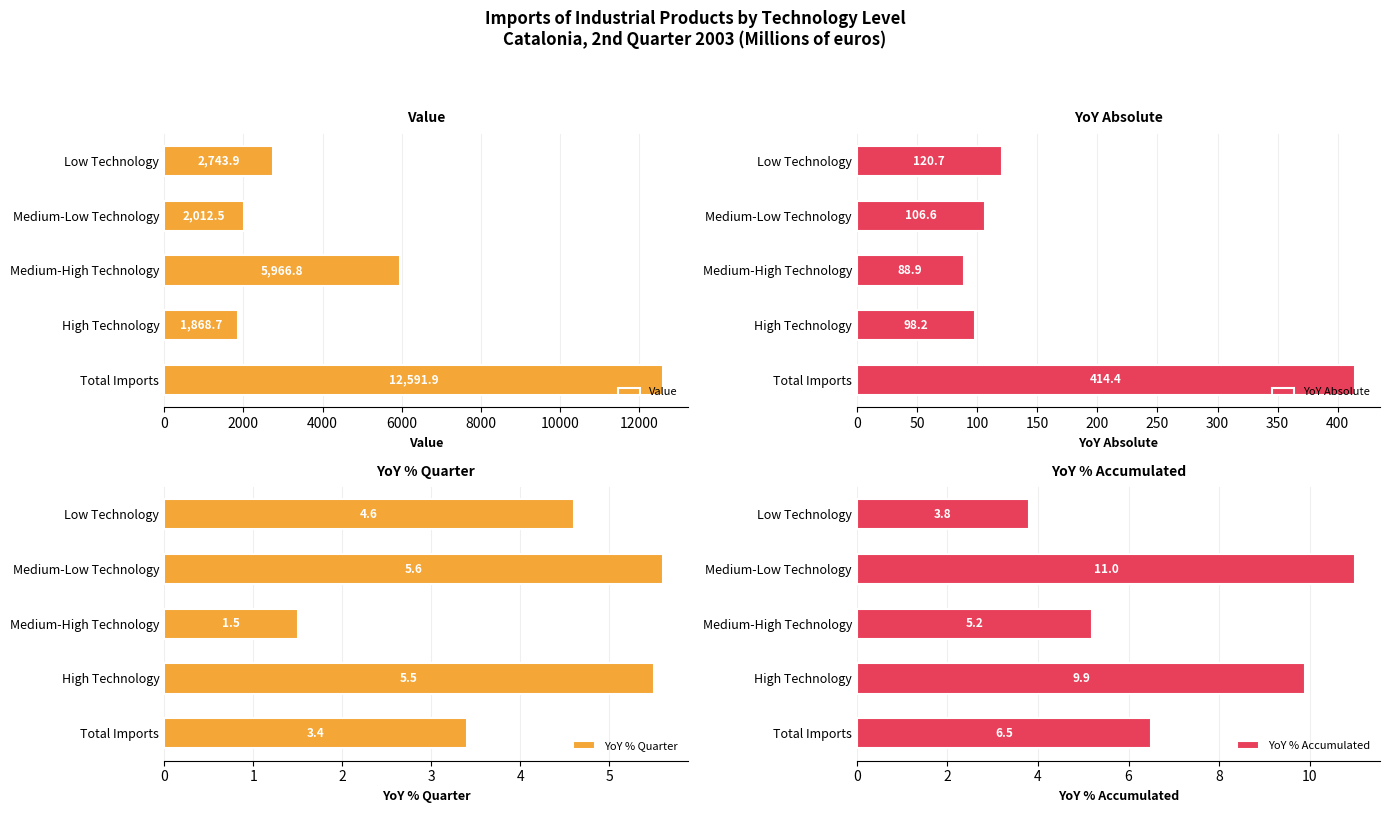

Reading left to right, list all the values displayed in this chart.

Value: 12591.9	1868.7	5966.8	2012.5	2743.9
YoY Absolute: 414.4	98.2	88.9	106.6	120.7
YoY % Quarter: 3.4	5.5	1.5	5.6	4.6
YoY % Accumulated: 6.5	9.9	5.2	11.0	3.8